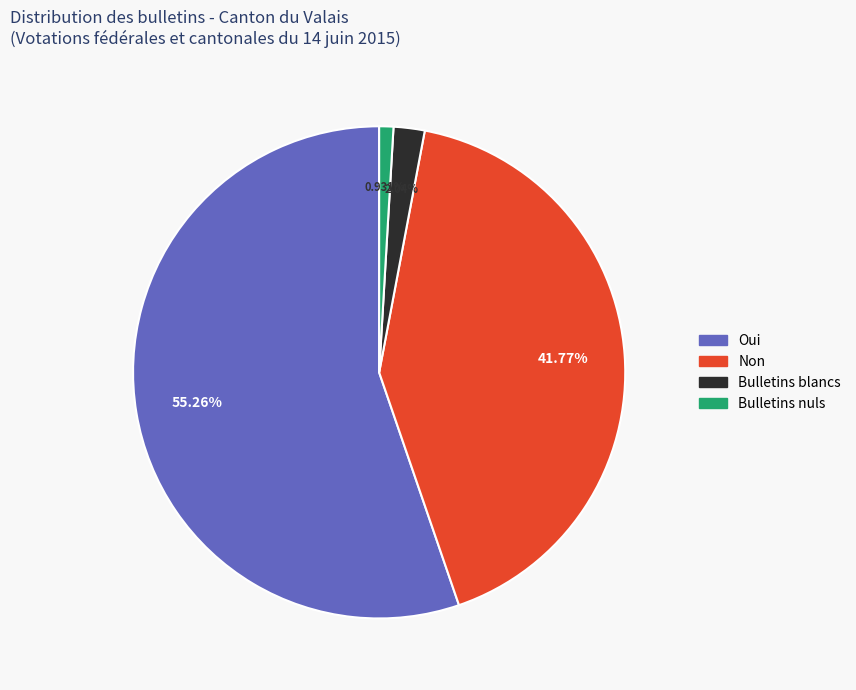

Is there a majority slice in this chart?

Yes